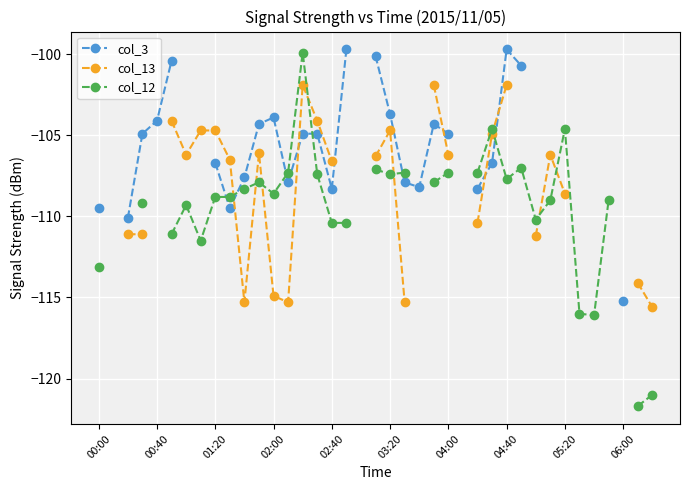

What are all the series names shown in the legend?

col_3, col_13, col_12